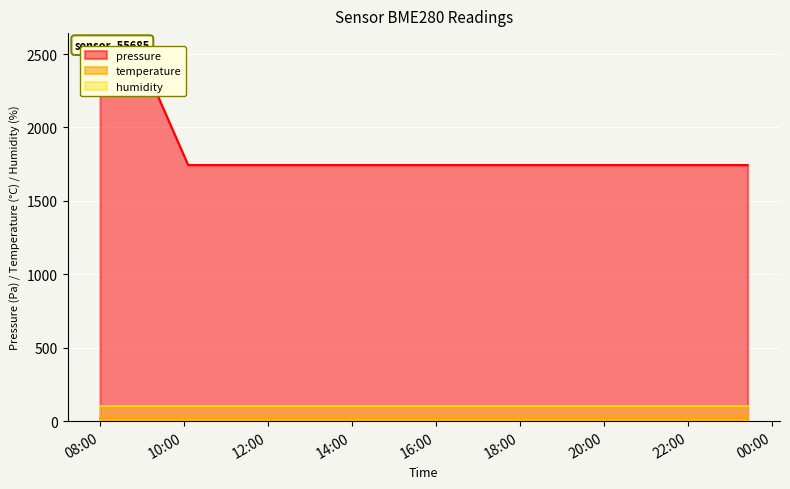

Which series has the largest total across all categories?

pressure